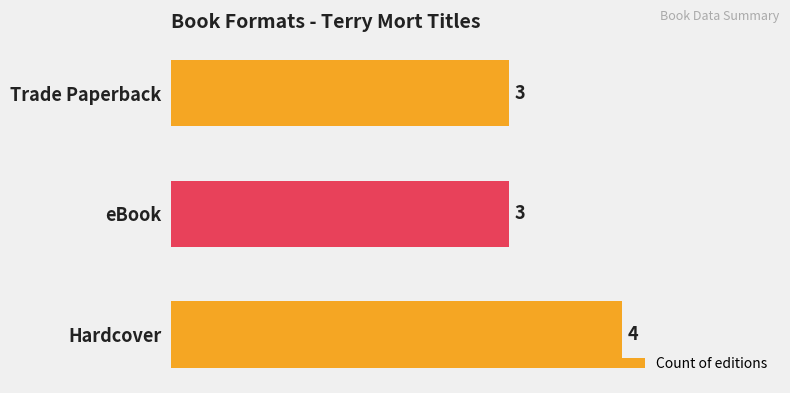

The chart shows a value of 2 at eBook. True or false?

False